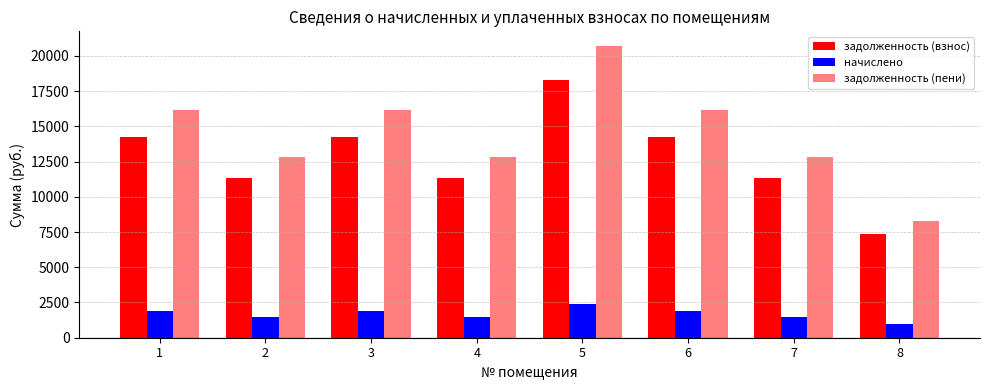

Reading right to left, transcribe all the data shown in this chart.

задолженность (взнос): 8=7344.5	7=11350.6	6=14278.1	5=18284.2	4=11350.6	3=14278.1	2=11350.6	1=14278.1
начислено: 8=973.0	7=1503.7	6=1891.5	5=2422.2	4=1503.7	3=1891.5	2=1503.7	1=1891.5
задолженность (пени): 8=8317.4	7=12854.2	6=16169.6	5=20706.4	4=12854.2	3=16169.6	2=12854.2	1=16169.6